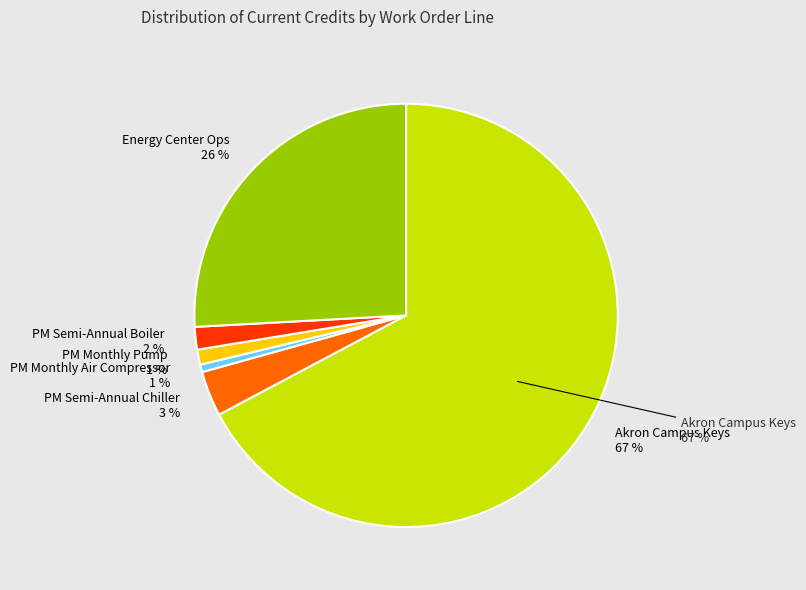

Does Credit - Labor (5) represent more than half of the total?

No